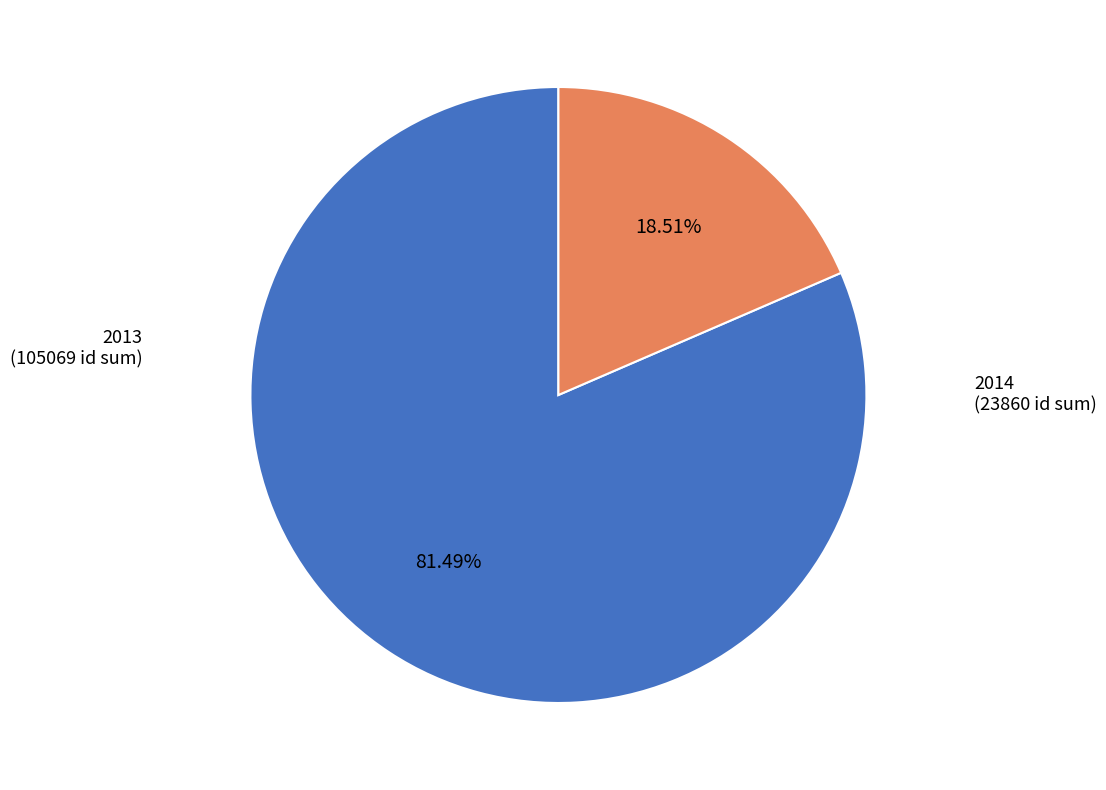

Is there any slice that represents more than half of the pie?

Yes